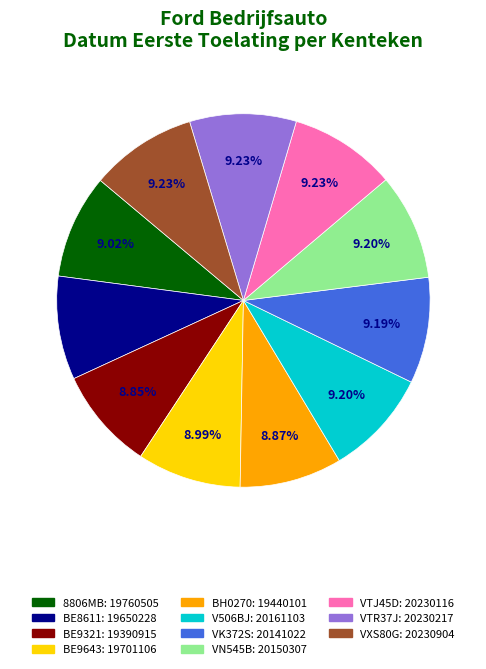

Does VK372S account for over 50% of the chart?

No